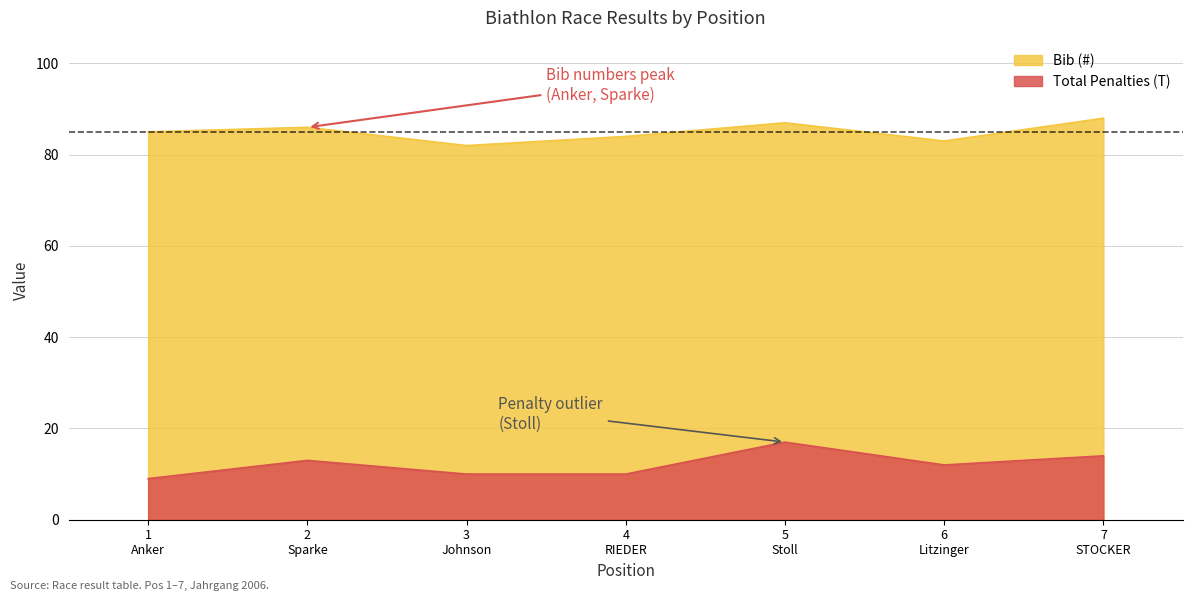

How many data points in Total Penalties (T) are above 12?

3